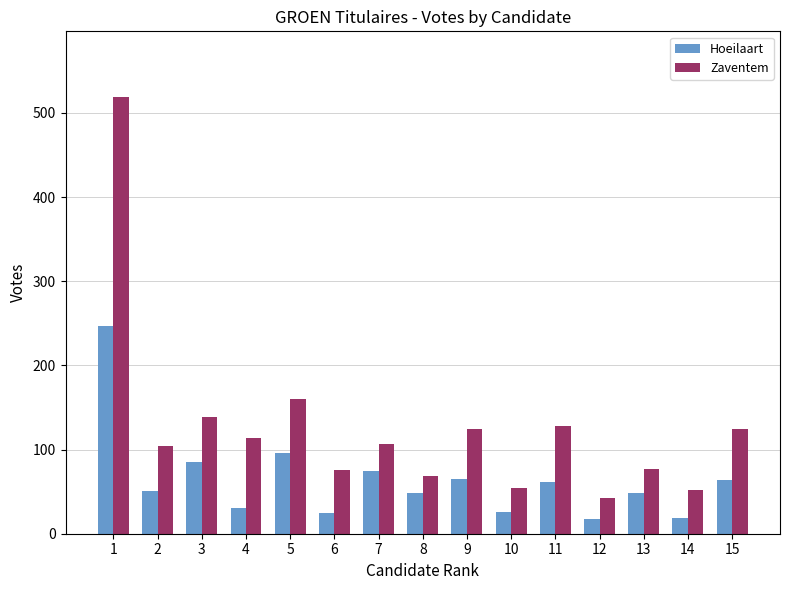

What is the value of the Zaventem bar at the 11th from the left?

128